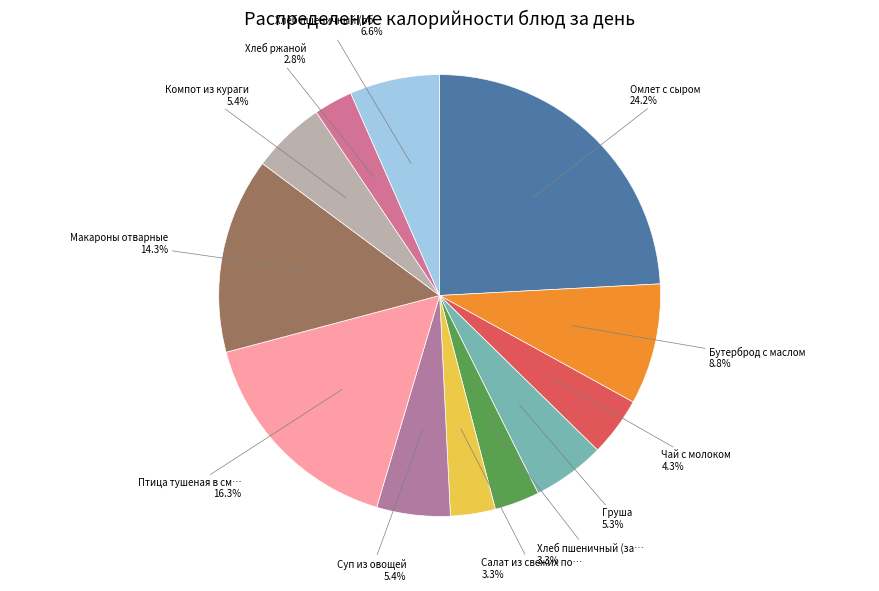

Which category has the smallest portion of the pie?

Хлеб ржаной